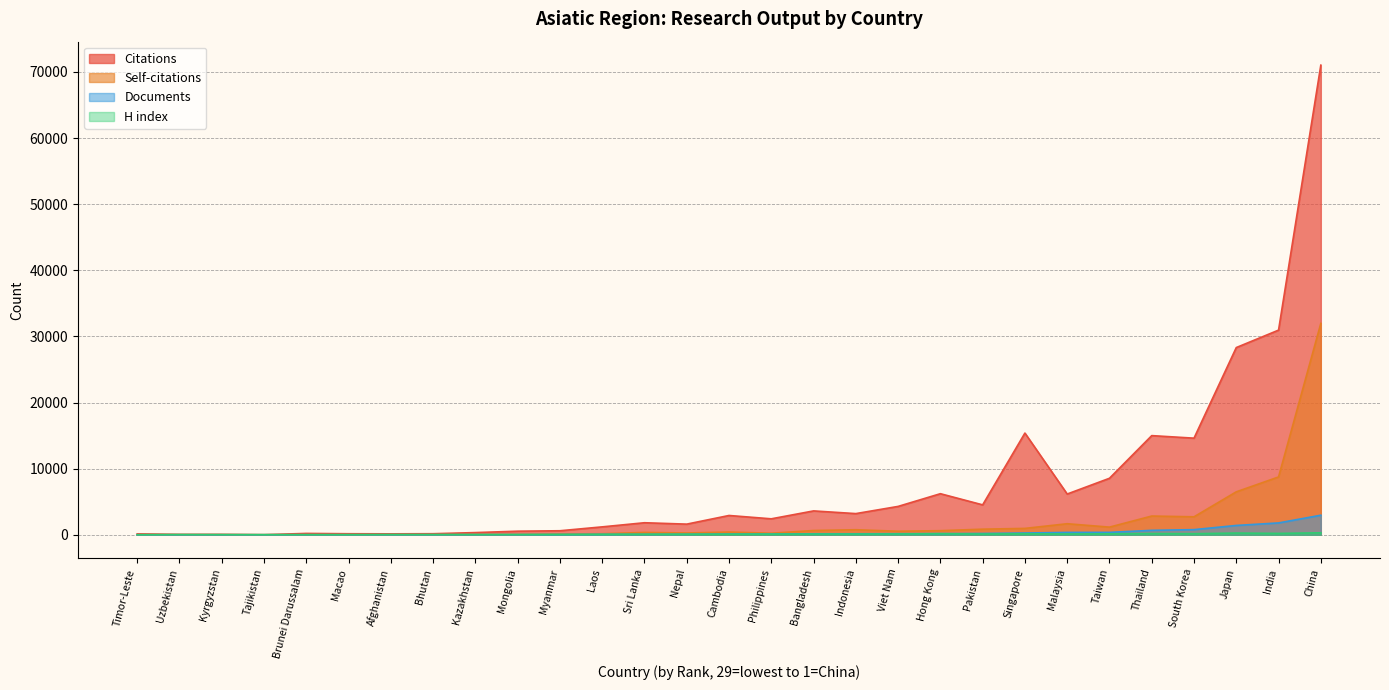

Where does the Citations series first go above 2416?

Cambodia